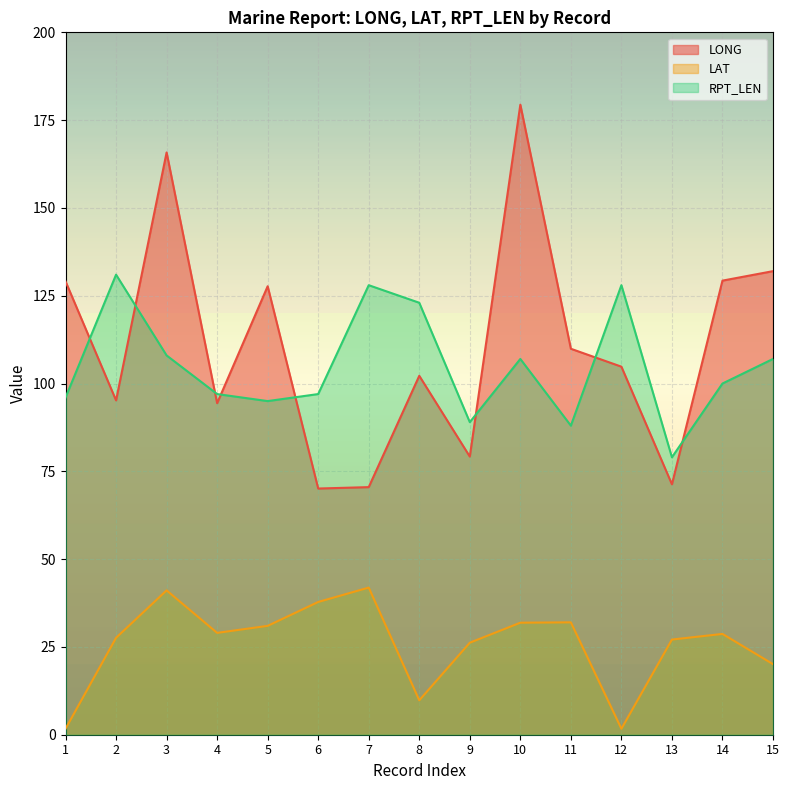

Which has a higher value, 14 or 3?

3